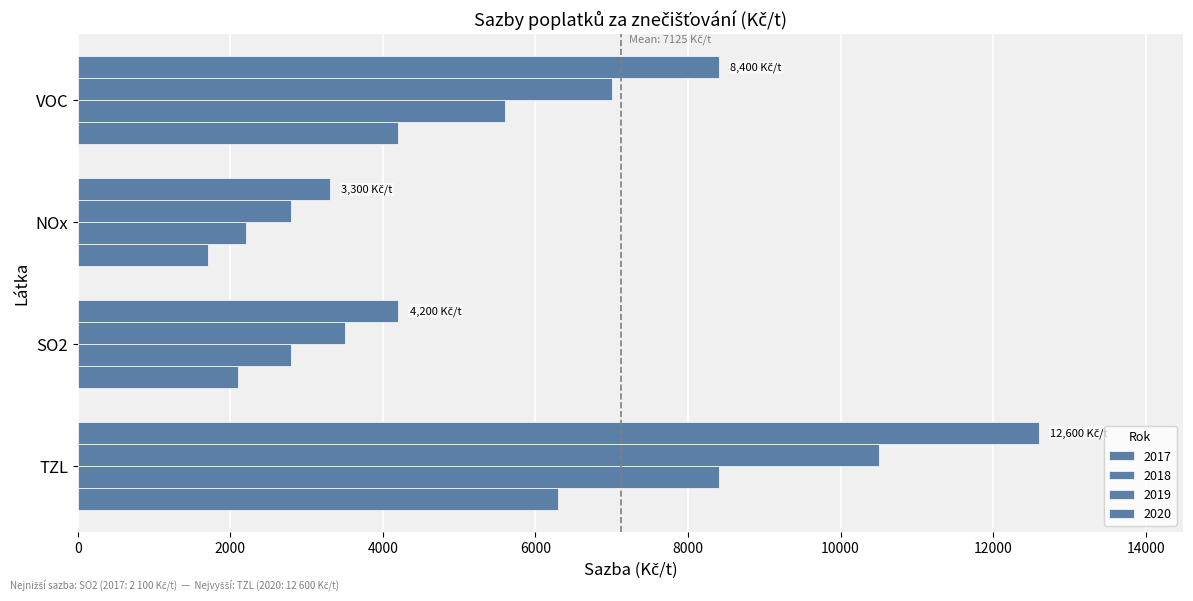

How many categories are shown in the chart?

4